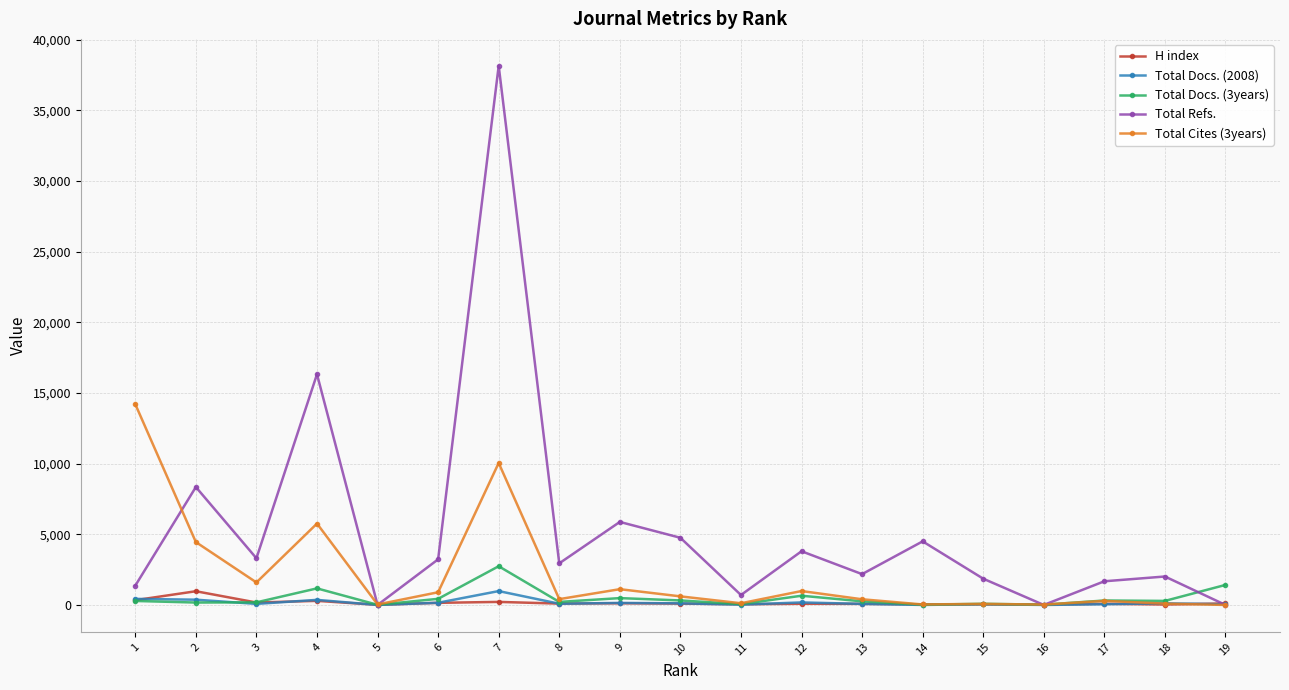

True or false: Total Refs. has more than 0 interior local peaks.

True